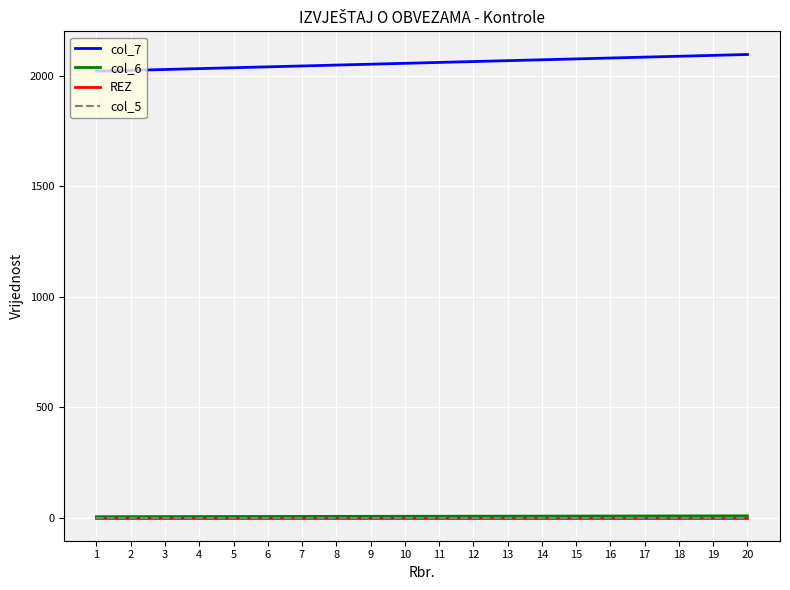

Does the chart display data point markers on the line(s)?

No